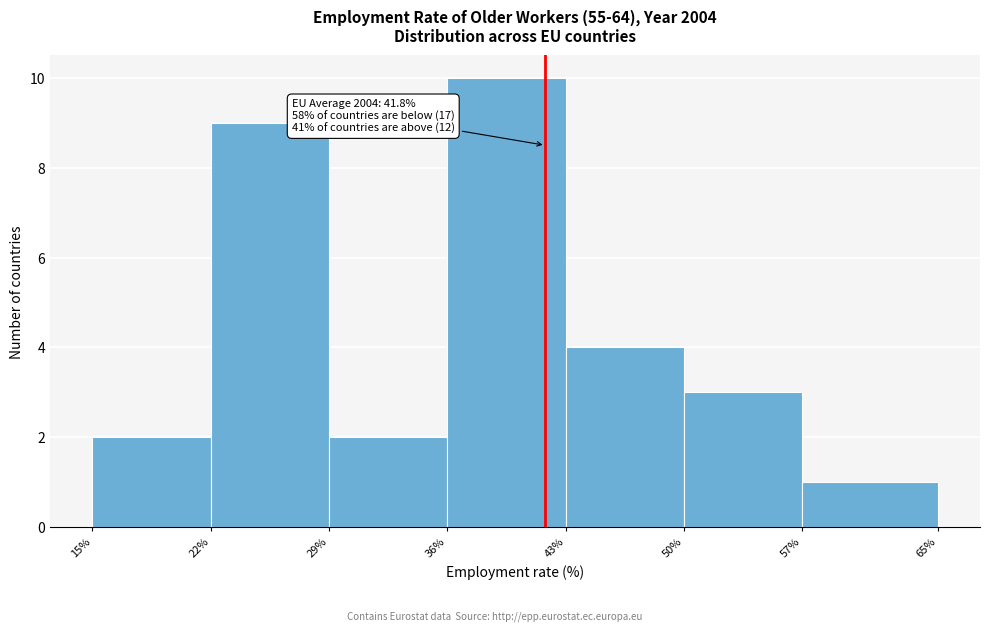

Over which range of the x-axis is the bar tallest?

36% to 43%